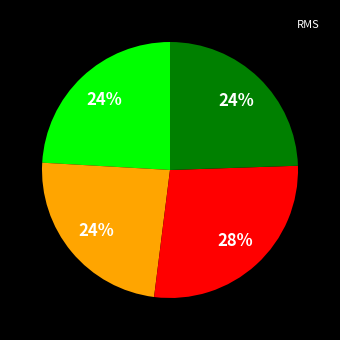

To the nearest percent, what is the average slice percentage?

25%